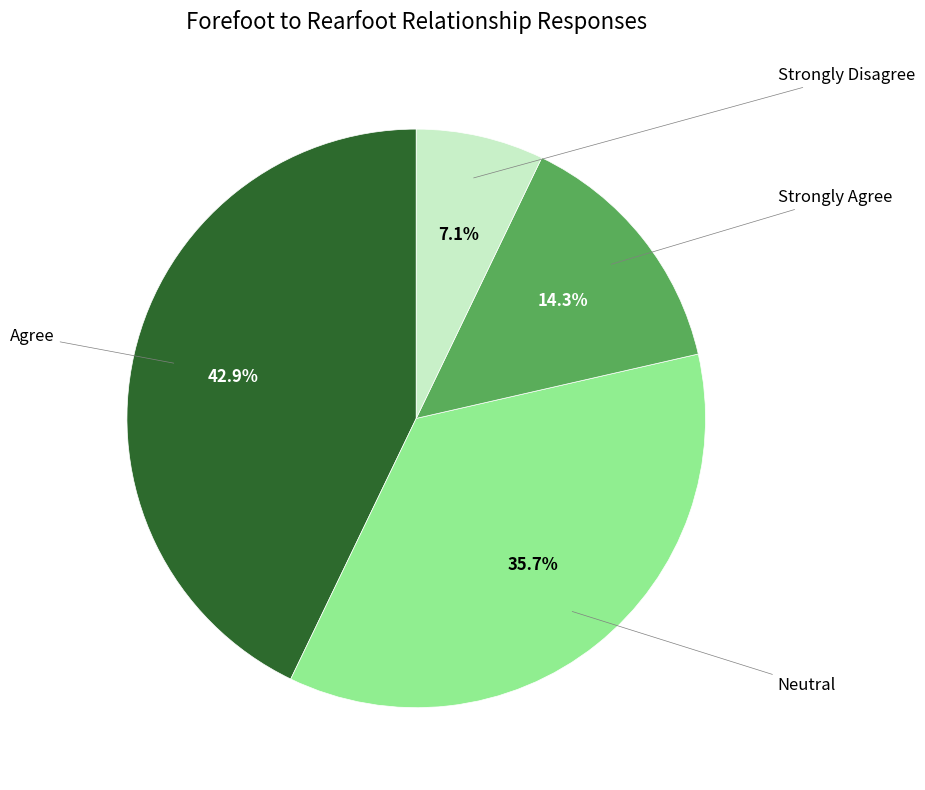

Is there a majority slice in this chart?

No